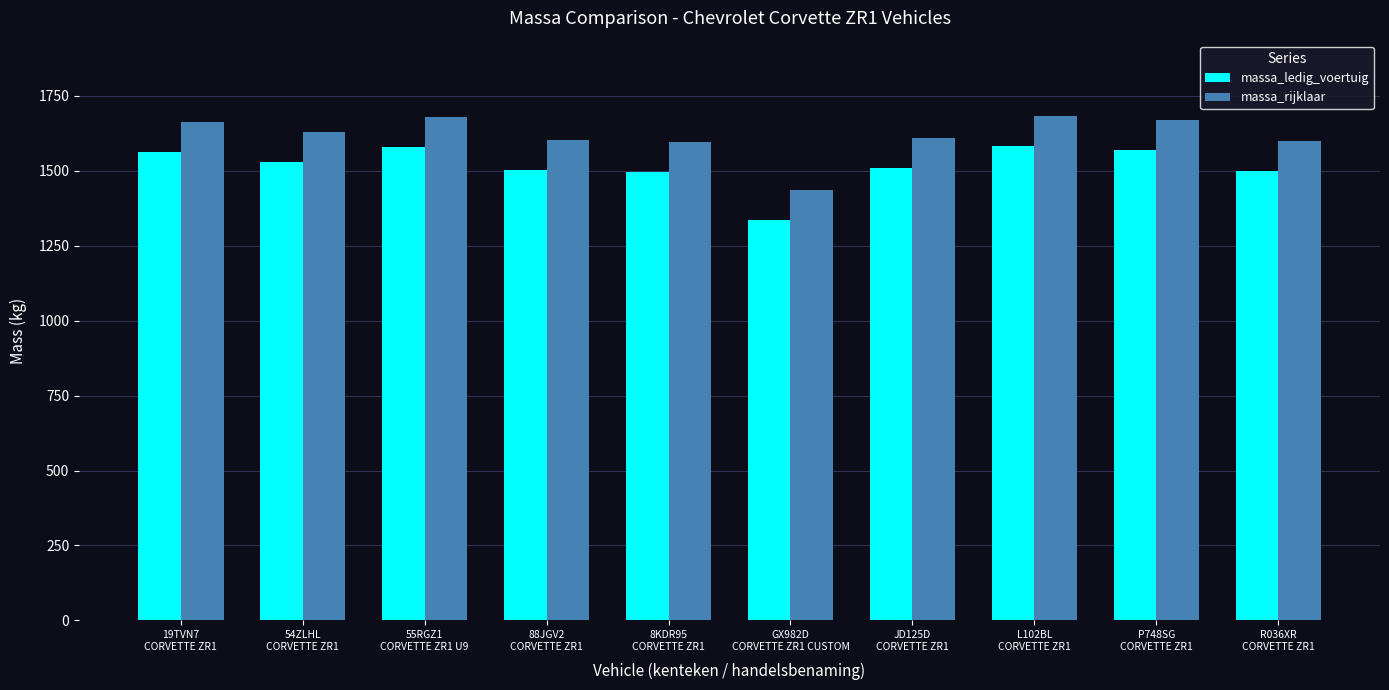

Count the number of categories in the chart.

10